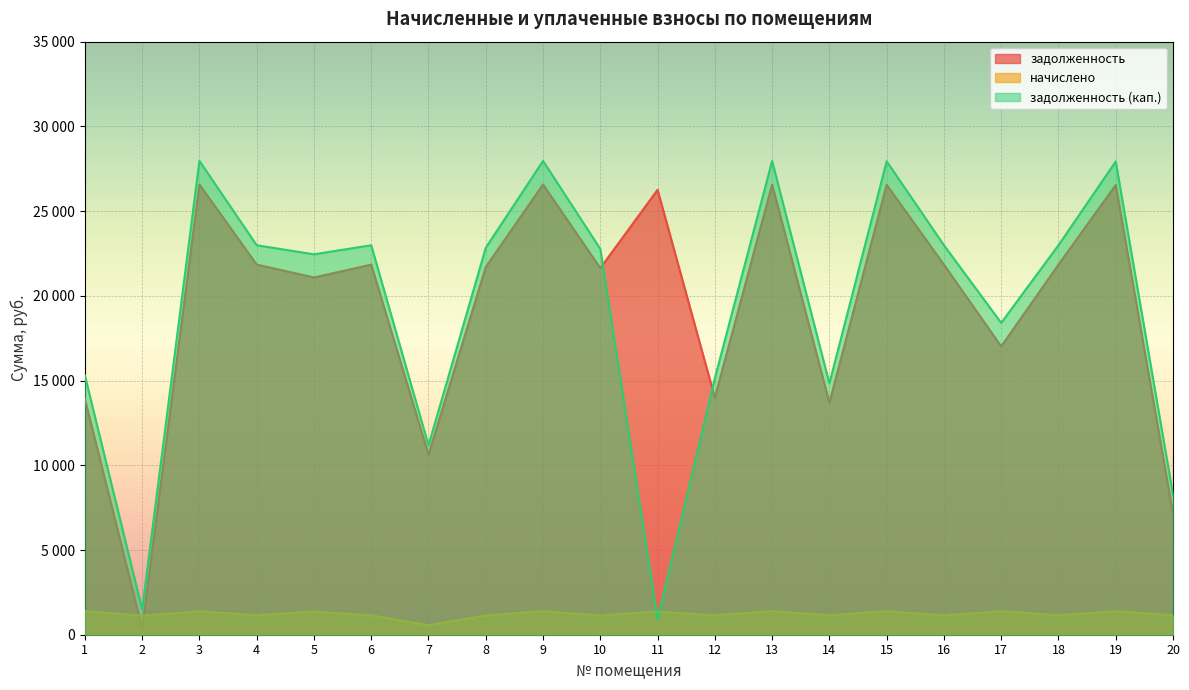

At which category does начислено reach its first local valley?

2